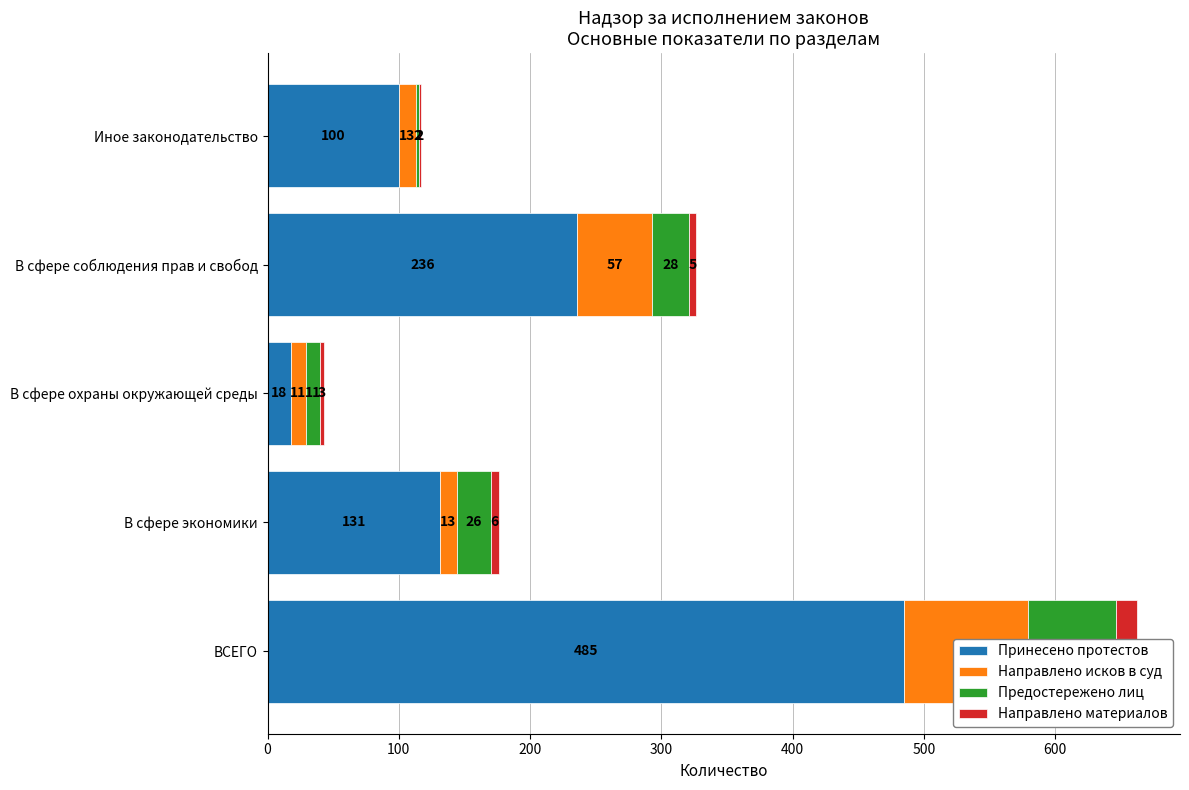

What is the value of the Предостережено лиц bar at the 3rd from the left?

11